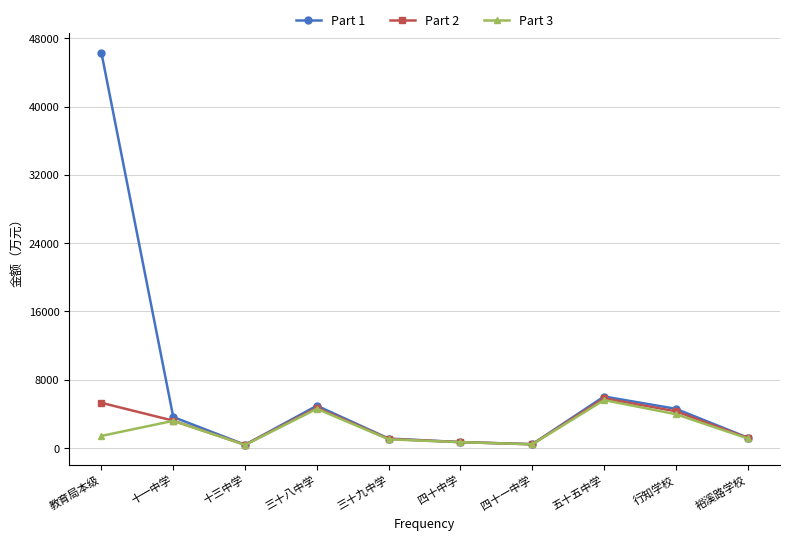

What is the value of the Part 2 point at the 9th from the left?

4298.8